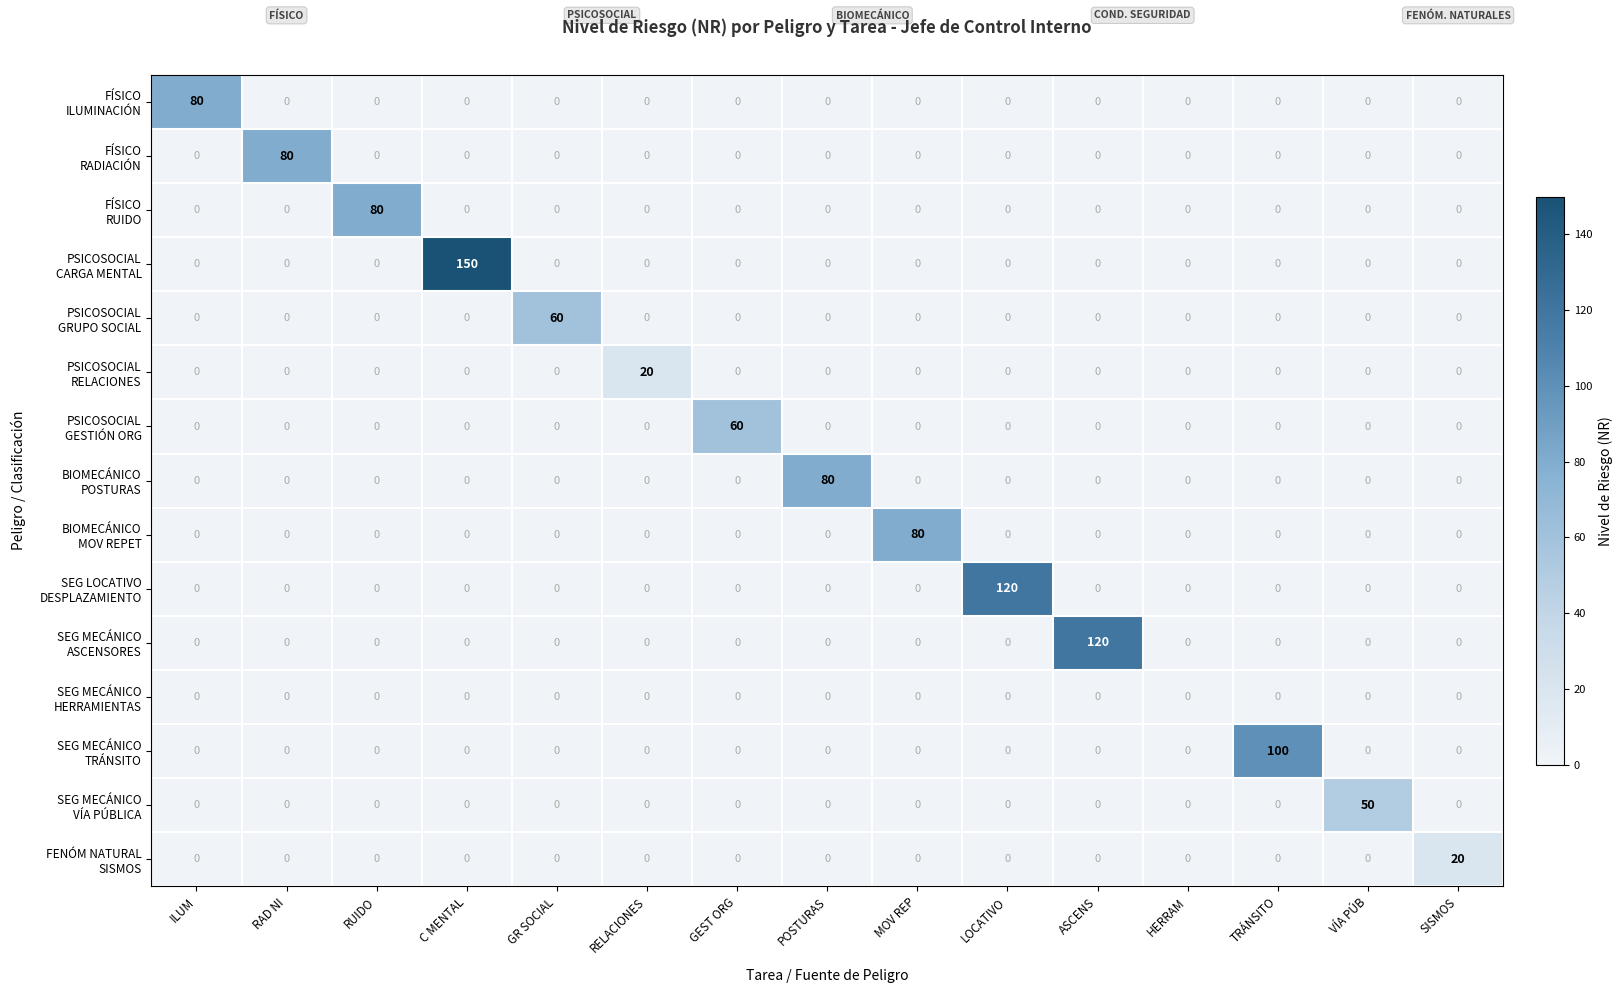

What is the maximum value shown in the chart?

150